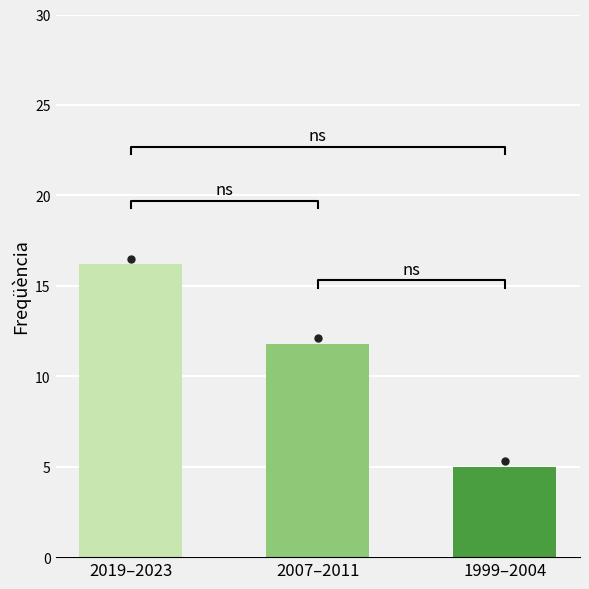

True or false: the data shows 3.2 at 1999–2004.

False